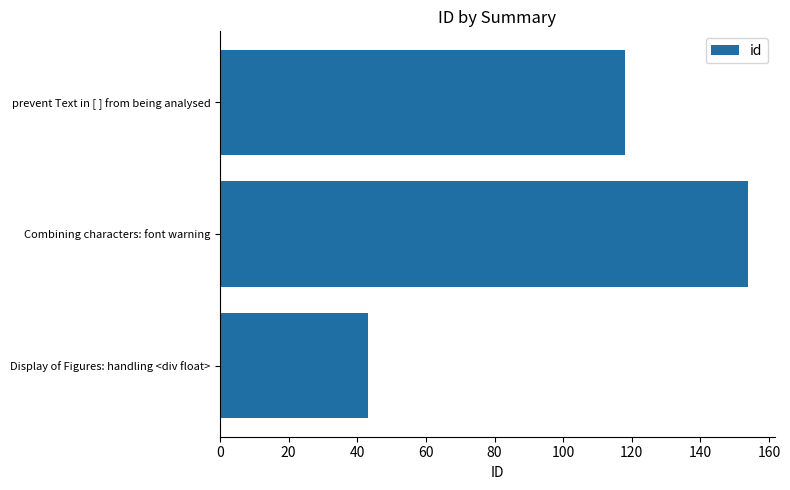

Rank the categories by value from lowest to highest.

Display of Figures: handling <div float>, prevent Text in [ ] from being analysed, Combining characters: font warning